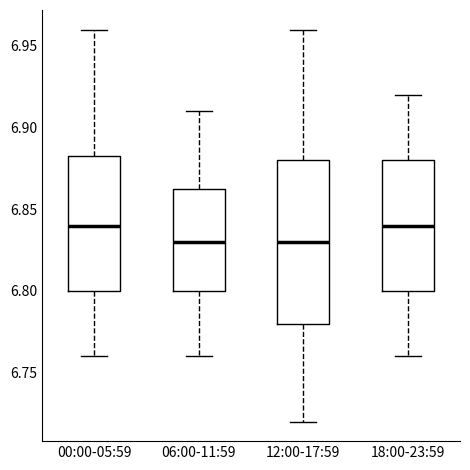

Reading left to right, read every box against the y-axis: the position of its median line, the range the box covers, and the ends of its whiskers. The values are not printed on the chart, so give them approximately, as read against the axis.

00:00-05:59: median 6.840, box 6.800 to 6.885, whiskers 6.760 to 6.960
06:00-11:59: median 6.830, box 6.800 to 6.865, whiskers 6.760 to 6.910
12:00-17:59: median 6.830, box 6.780 to 6.880, whiskers 6.720 to 6.960
18:00-23:59: median 6.840, box 6.800 to 6.880, whiskers 6.760 to 6.920